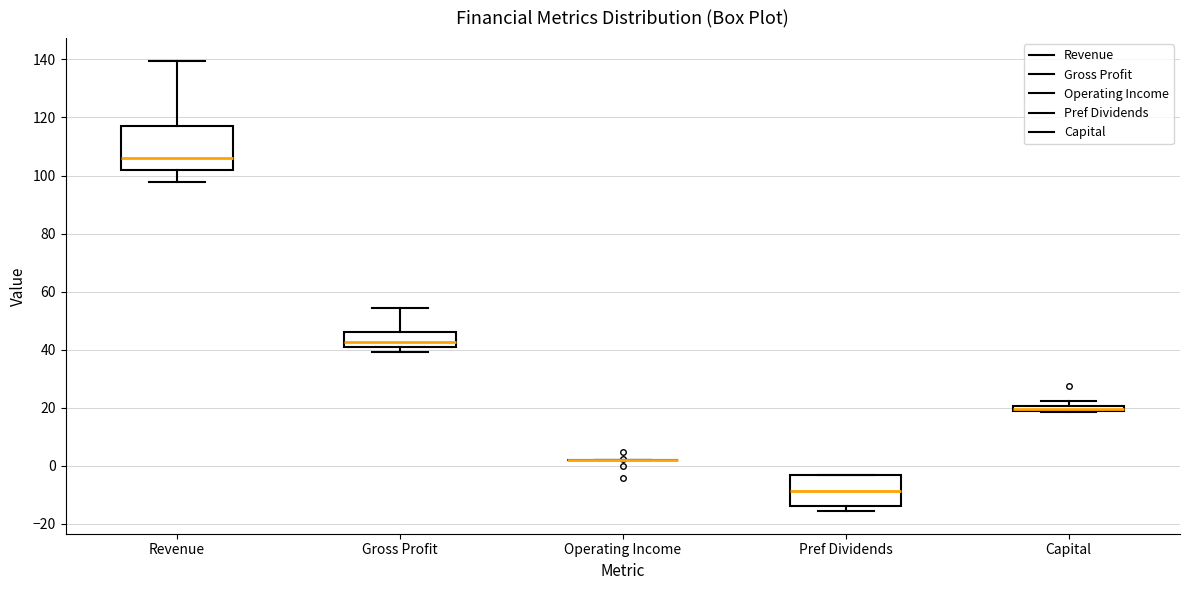

Which box is the tallest, from its lower edge to its upper edge?

Revenue